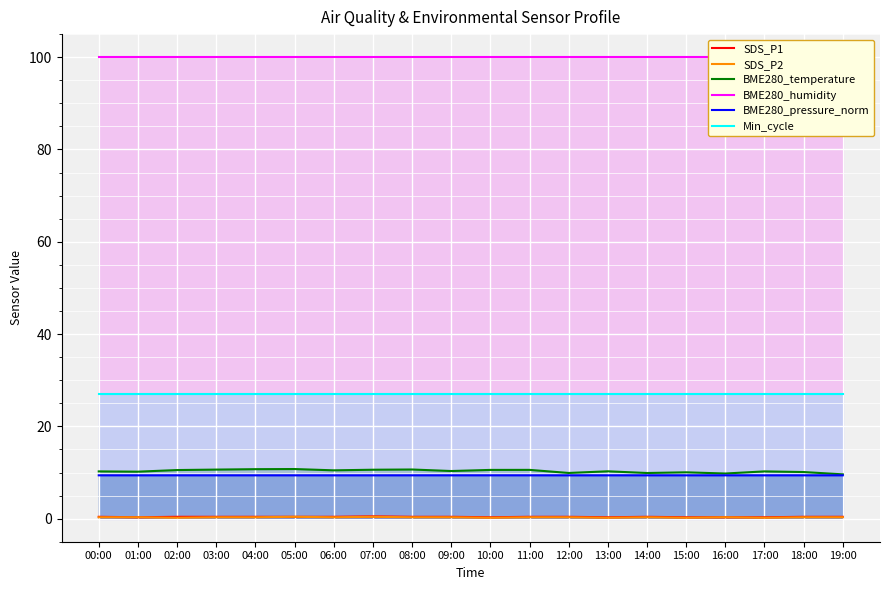

True or false: Min_cycle and SDS_P2 intersect in this chart.

False